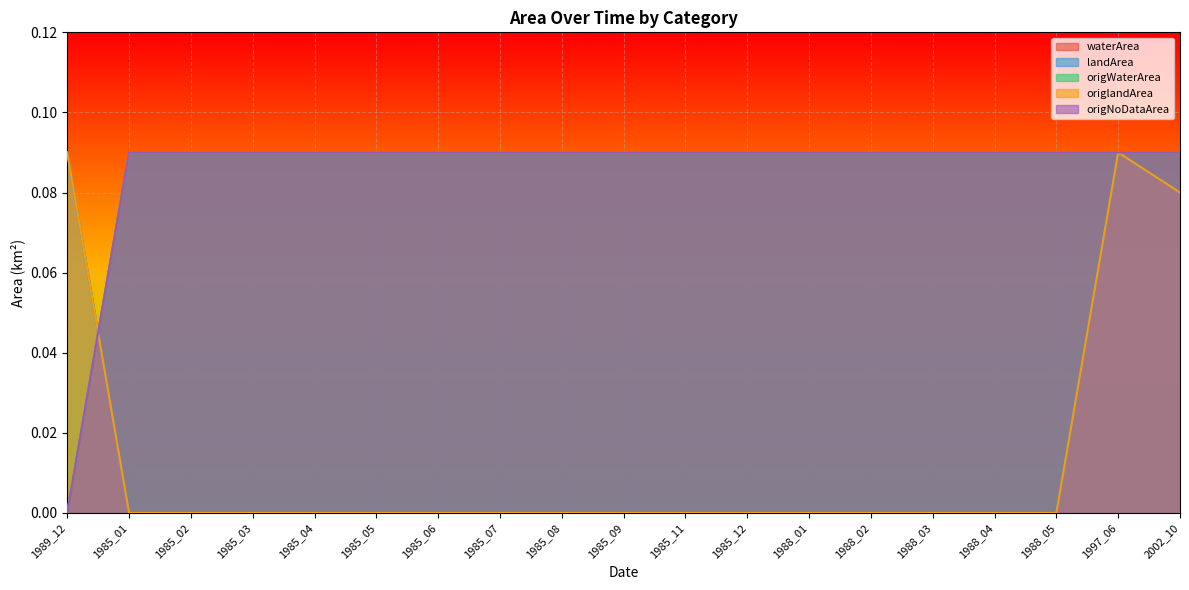

Reading left to right, transcribe all the data shown in this chart.

waterArea: 0.0	0.1	0.1	0.1	0.1	0.1	0.1	0.1	0.1	0.1	0.1	0.1	0.1	0.1	0.1	0.1	0.1	0.1	0.1
landArea: 0.1	0.0	0.0	0.0	0.0	0.0	0.0	0.0	0.0	0.0	0.0	0.0	0.0	0.0	0.0	0.0	0.0	0.1	0.1
origWaterArea: 0.0	0.1	0.1	0.1	0.1	0.1	0.1	0.1	0.1	0.1	0.1	0.1	0.1	0.1	0.1	0.1	0.1	0.1	0.1
origlandArea: 0.1	0.0	0.0	0.0	0.0	0.0	0.0	0.0	0.0	0.0	0.0	0.0	0.0	0.0	0.0	0.0	0.0	0.1	0.1
origNoDataArea: 0.0	0.1	0.1	0.1	0.1	0.1	0.1	0.1	0.1	0.1	0.1	0.1	0.1	0.1	0.1	0.1	0.1	0.1	0.1